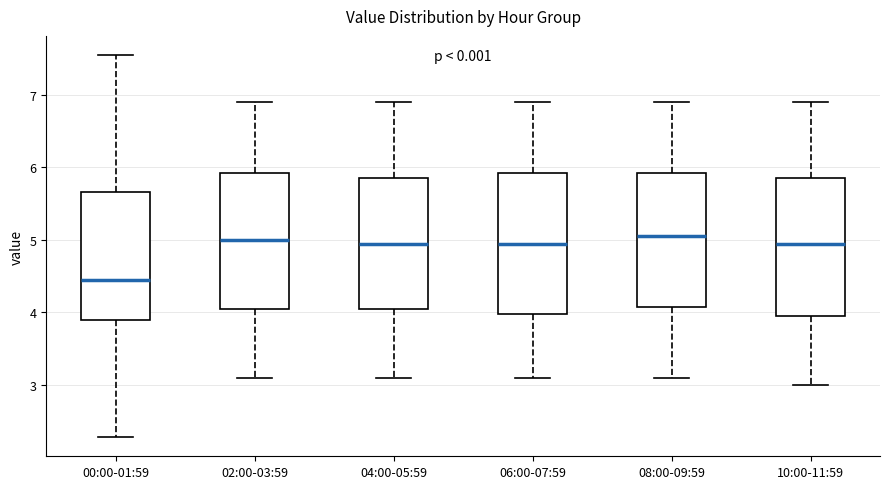

Where does the median line of the box for 02:00-03:59 sit on the y-axis? The values are not printed on the chart, so give them approximately, as read against the axis.

5.0